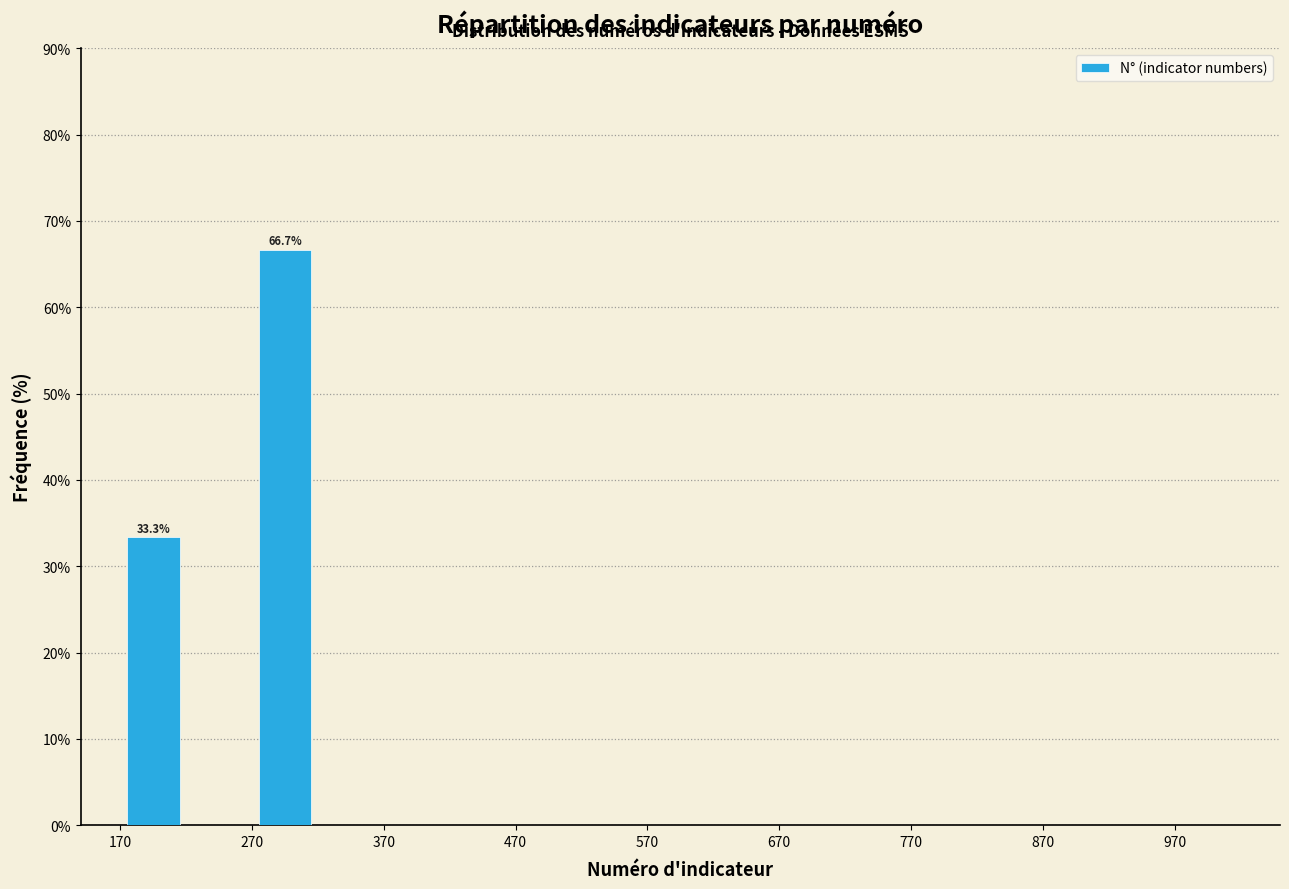

Over which range of the x-axis is the bar tallest?

270 to 320